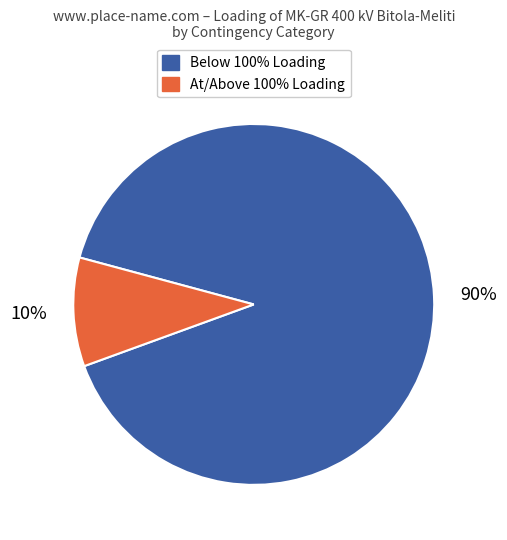

Is there any slice that represents more than half of the pie?

Yes